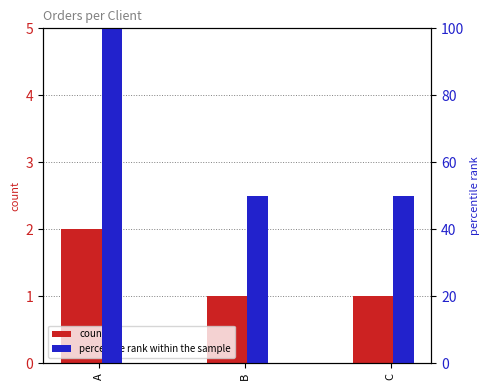

What is the difference between the maximum and minimum values in the Num Commande (count) series?

1